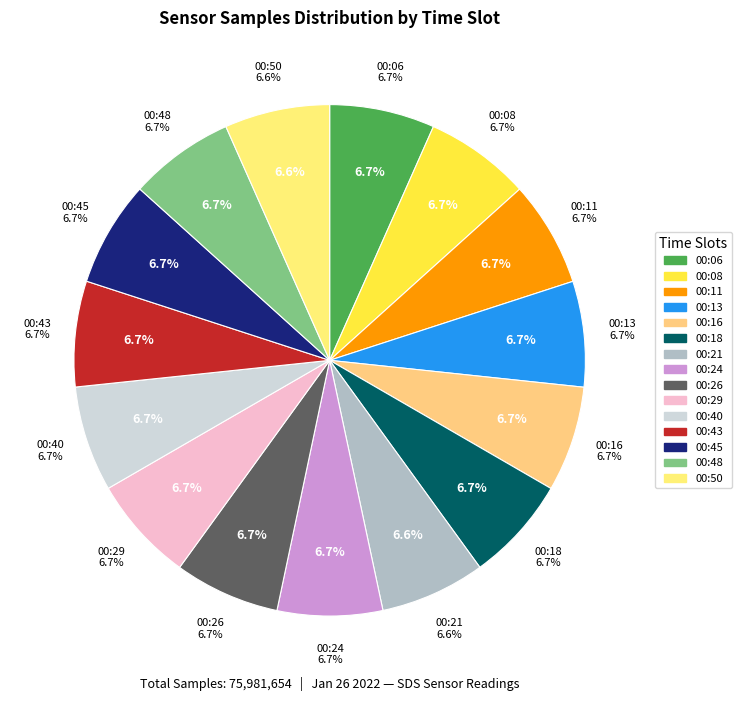

What is the ratio of the value at 00:13 to the value at 00:40?

1.0